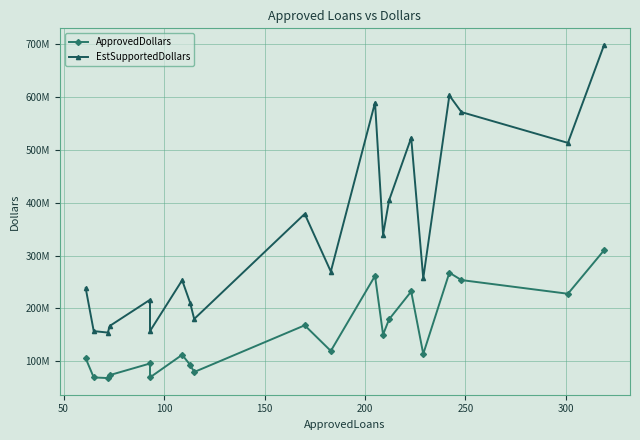

What is the maximum value shown in the chart?

697320000